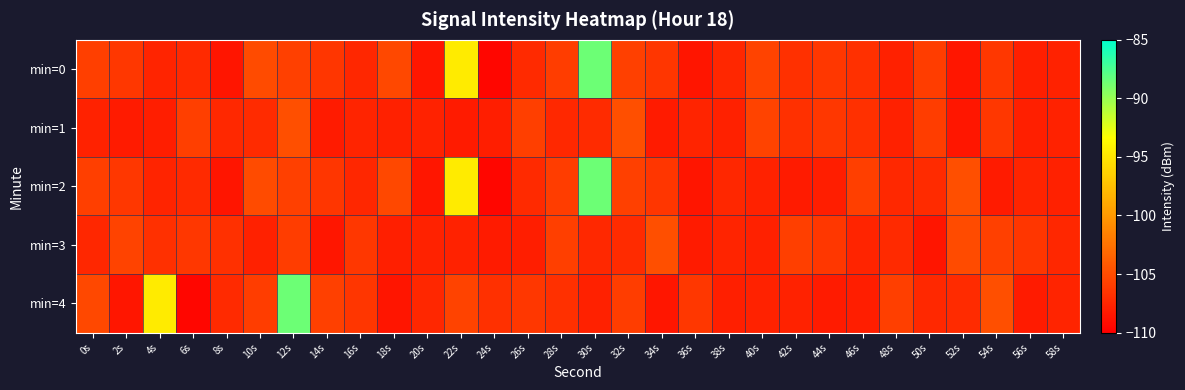

At 50s, list the series in order from smallest to largest.

min=3, min=4, min=2, min=0, min=1